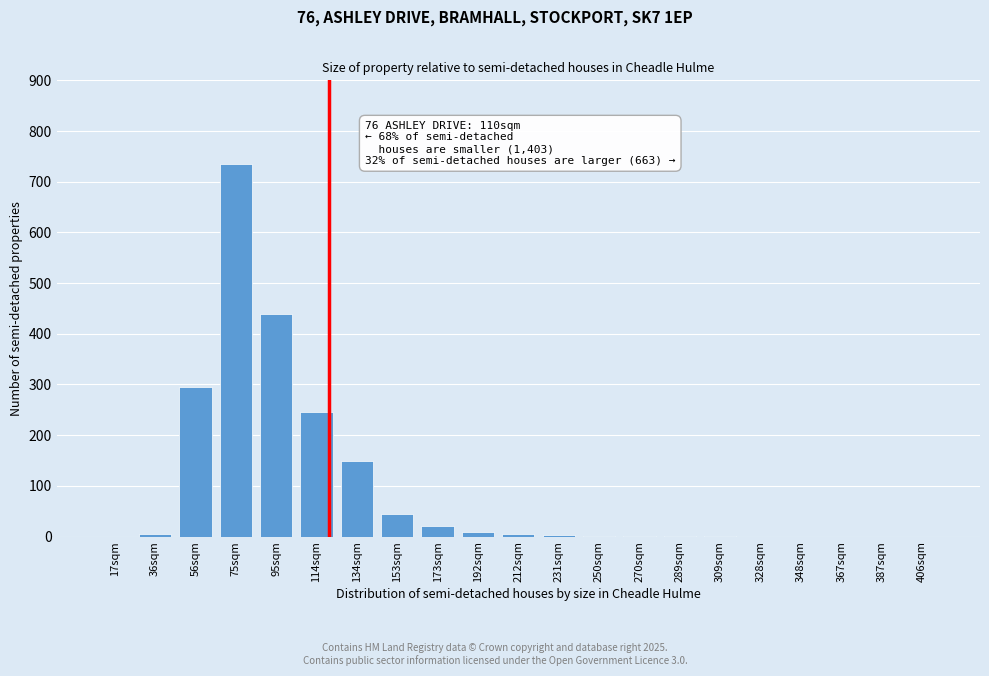

What is the sum of all values?

1958